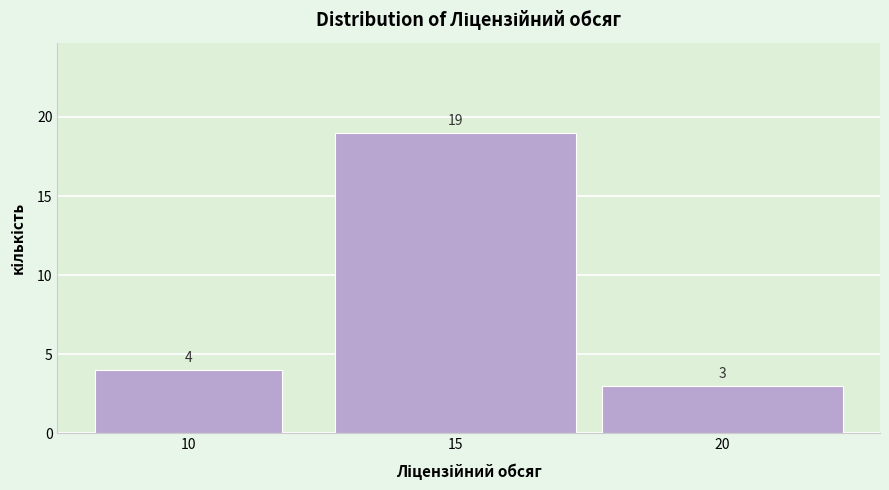

Reading left to right, extract all data points from this chart.

4	19	3